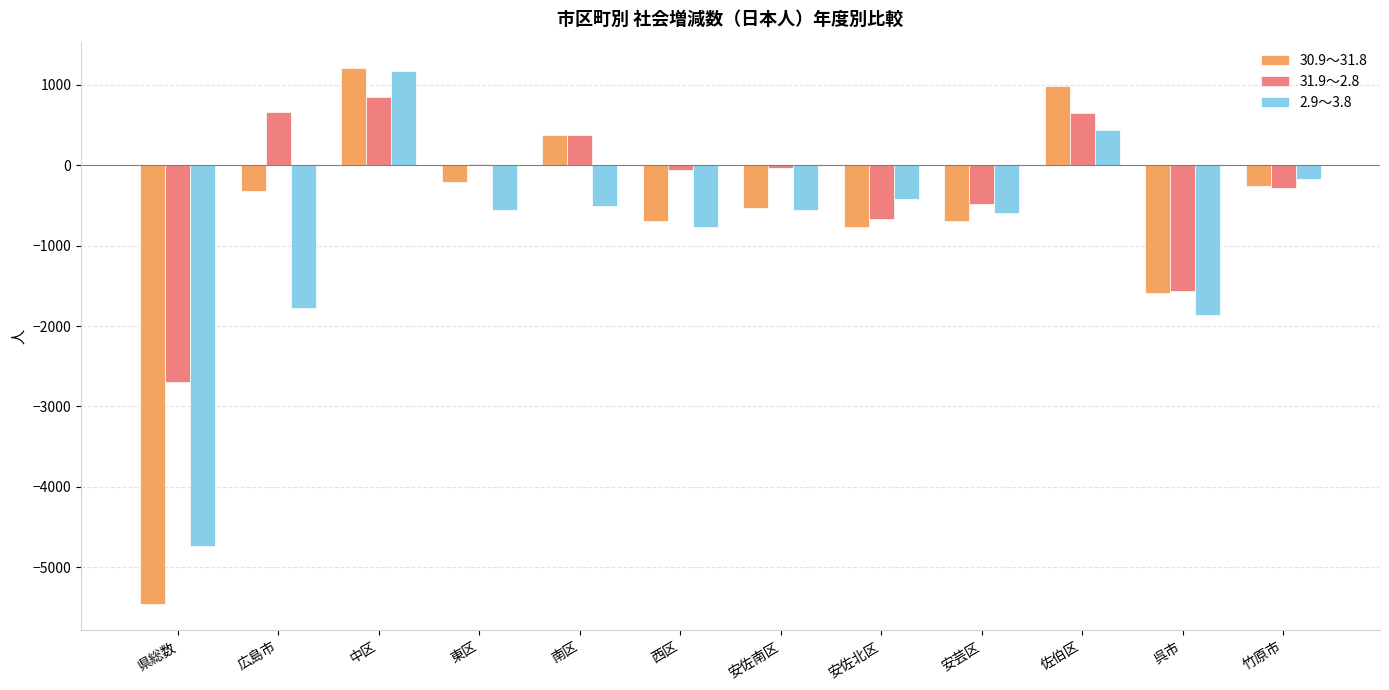

What are all the series names shown in the legend?

30.9～31.8, 31.9～2.8, 2.9～3.8